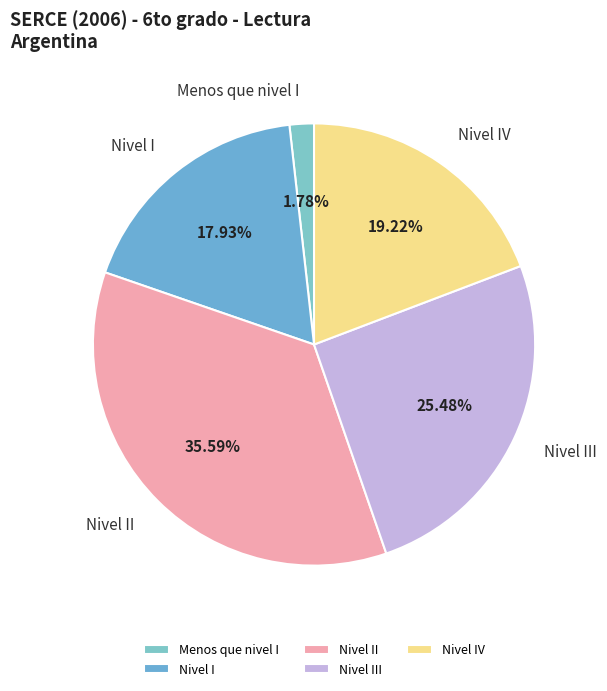

How many slices are in this pie chart?

5